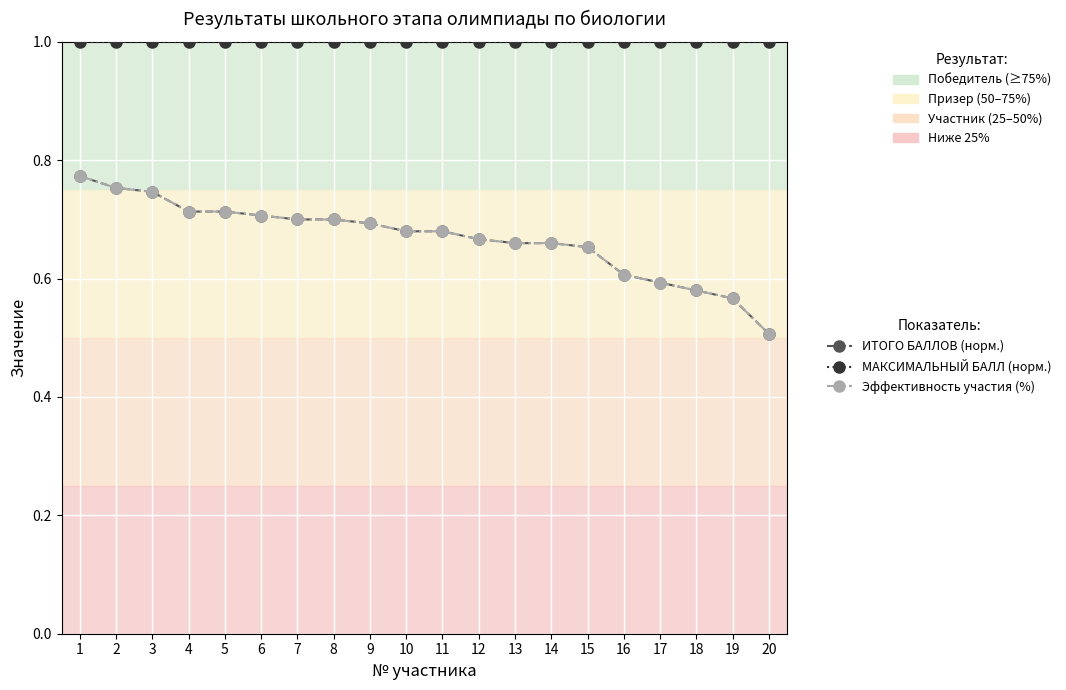

The value of МАКСИМАЛЬНЫЙ БАЛЛ (норм.) at 14 is 0.5. True or false?

False